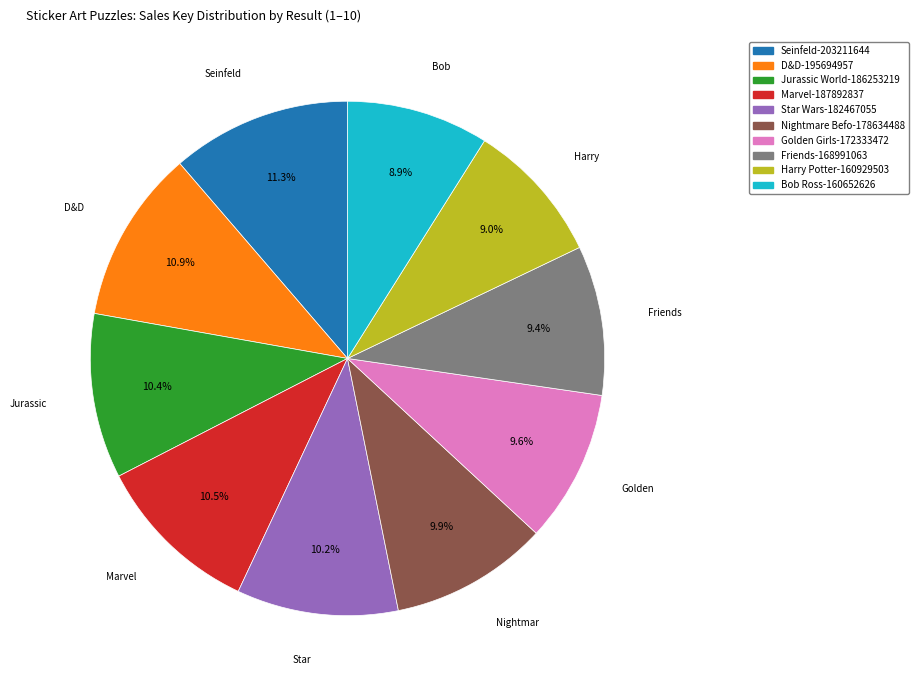

Does any single category account for the majority?

No